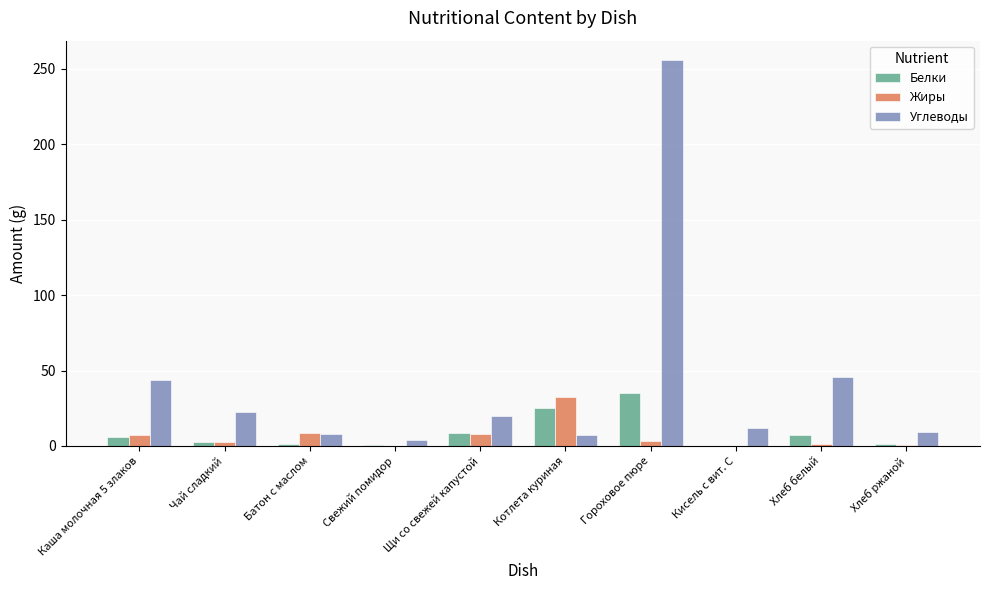

At which category is the sum across all series the highest?

Гороховое пюре